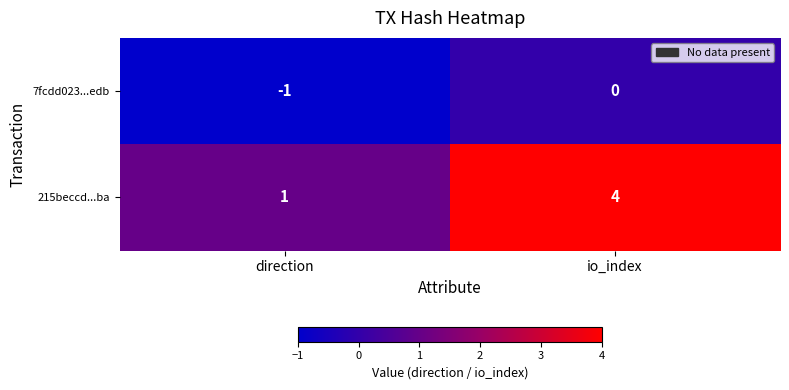

What is the spread (max minus min) of values at direction?

2